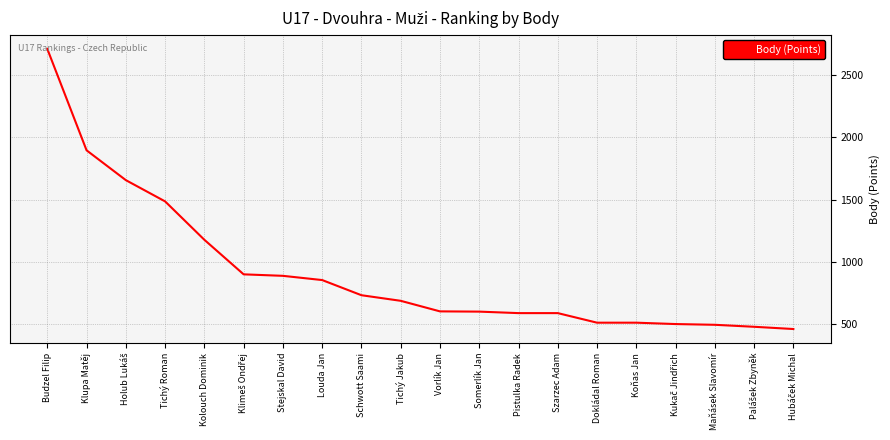

What is the greatest value displayed?

2712